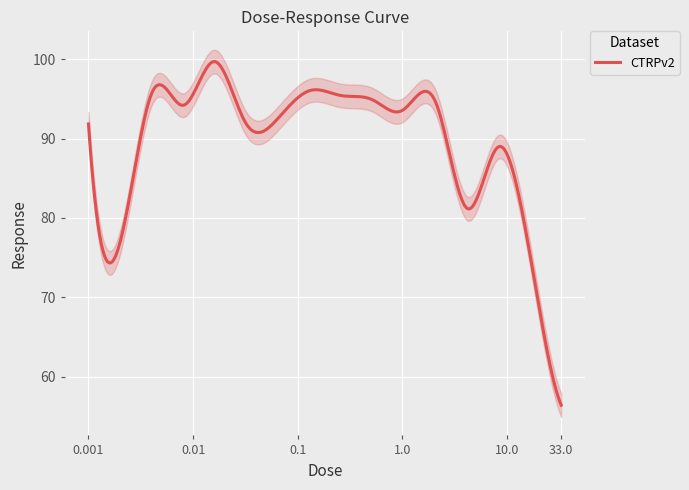

Is it true that the value at 8.3 is 89.0?

True